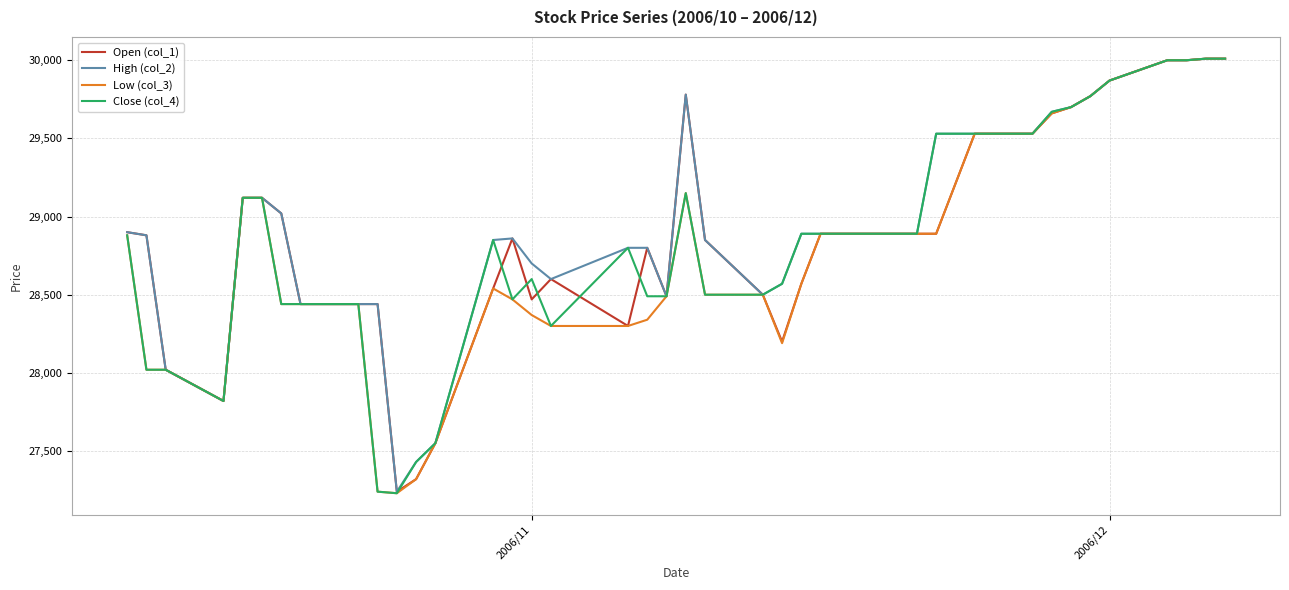

What is the greatest value displayed?

30010